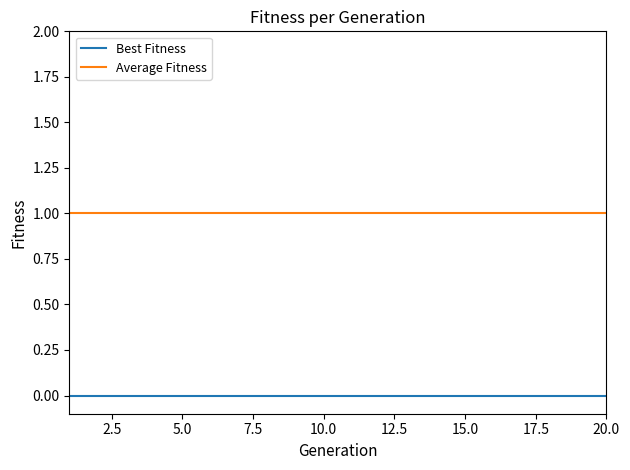

Reading left to right, extract all data points from this chart.

Best Fitness: 0	0	0	0	0	0	0	0	0	0	0	0	0	0	0	0	0	0	0	0
Average Fitness: 1	1	1	1	1	1	1	1	1	1	1	1	1	1	1	1	1	1	1	1